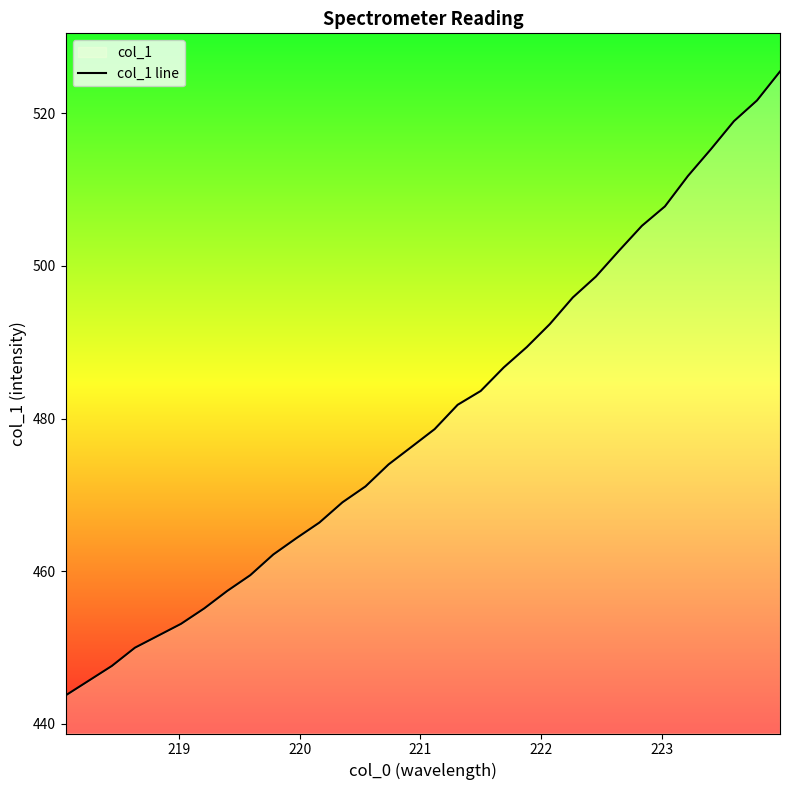

What is the maximum value shown in the chart?

525.5